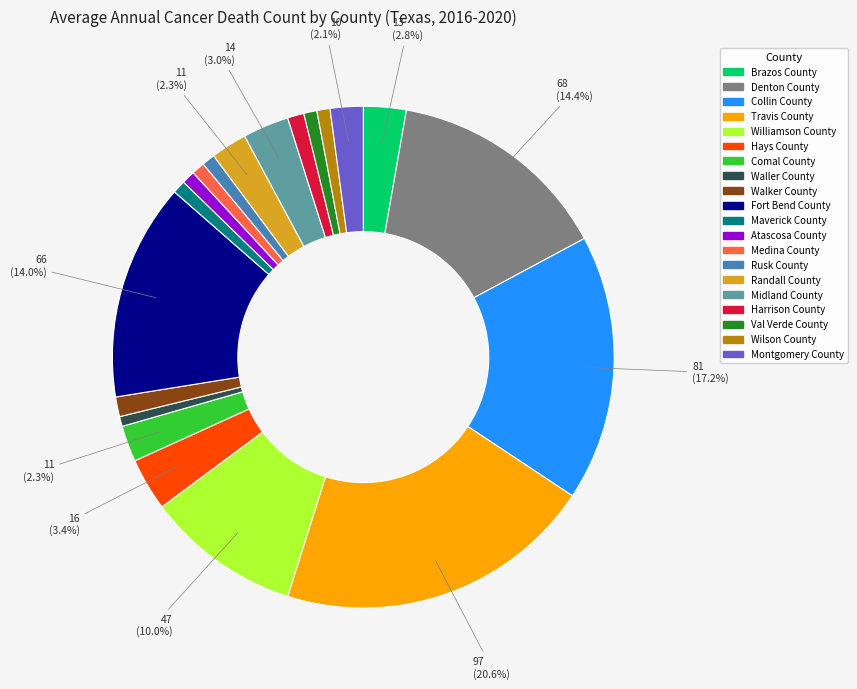

Between Fort Bend County and Williamson County, which is larger?

Fort Bend County